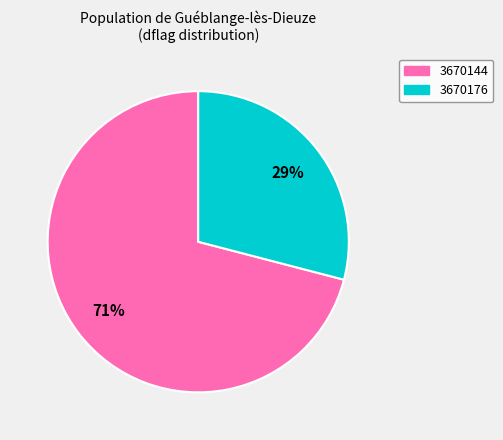

To the nearest percent, what percentage of the pie is 3670176?

29%